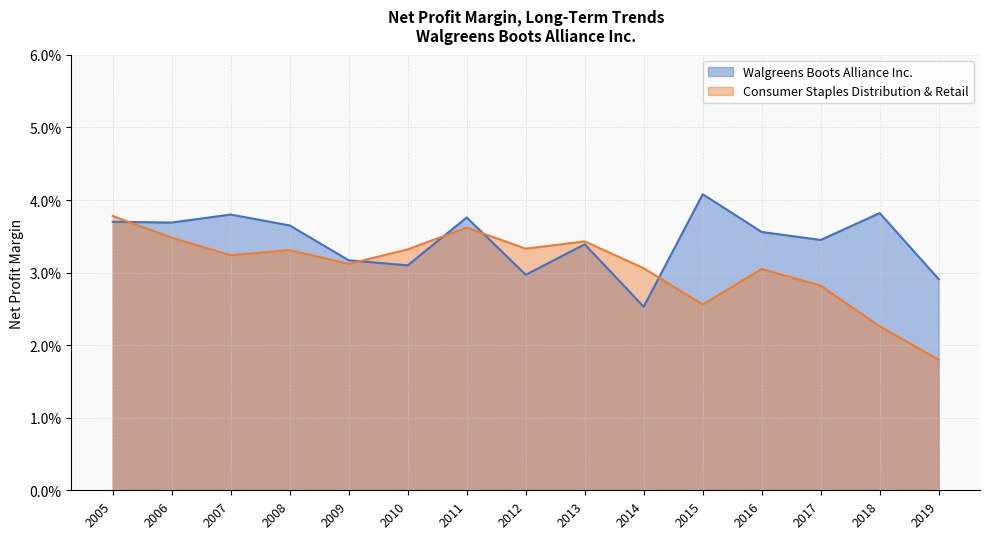

True or false: Walgreens Boots Alliance Inc. and Consumer Staples Distribution & Retail cross at least once.

True